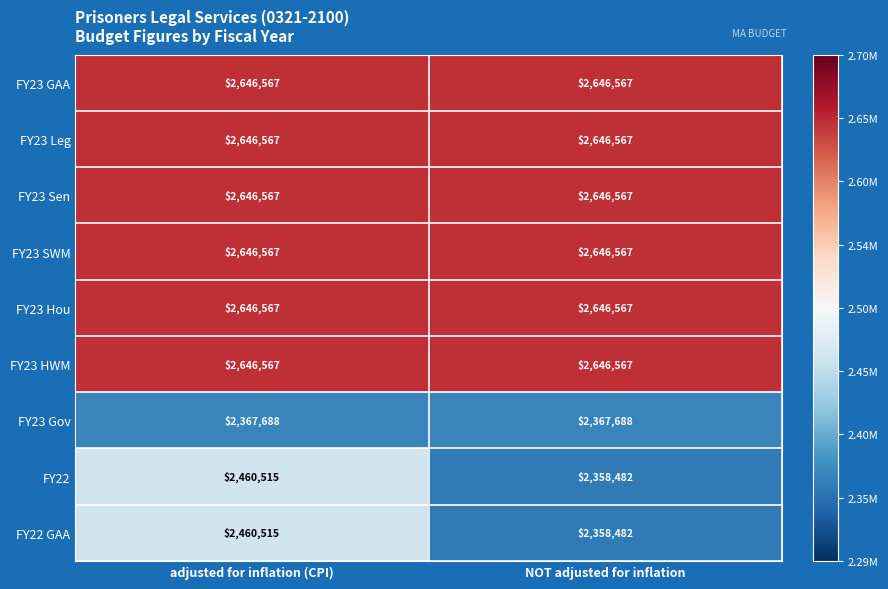

What is the total value across all series at NOT adjusted for inflation?

22964054